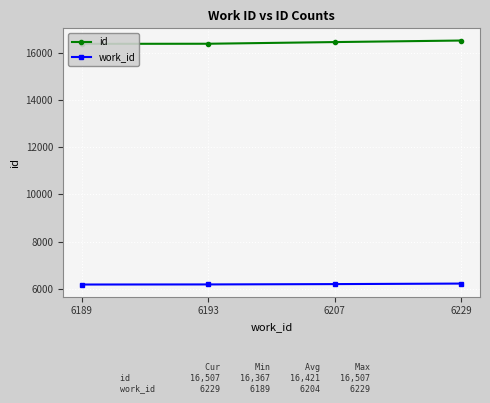

Between 6207 and 6193, which is larger?

6207